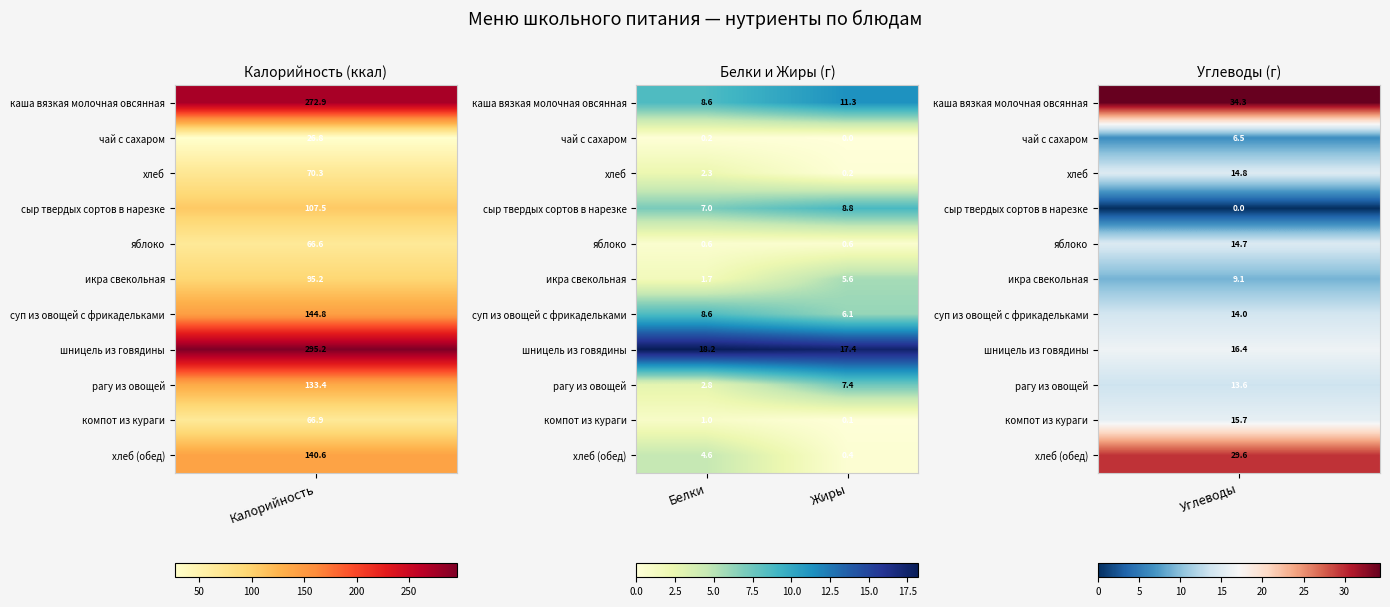

At which category does the chart reach its minimum across all series?

Жиры